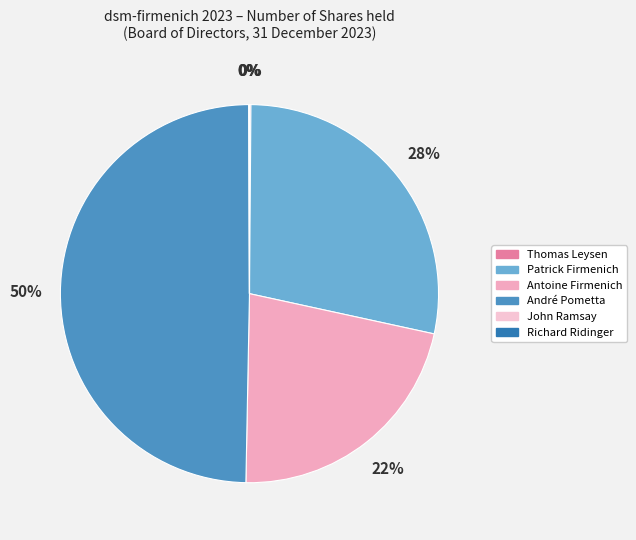

How many segments does this pie chart have?

6